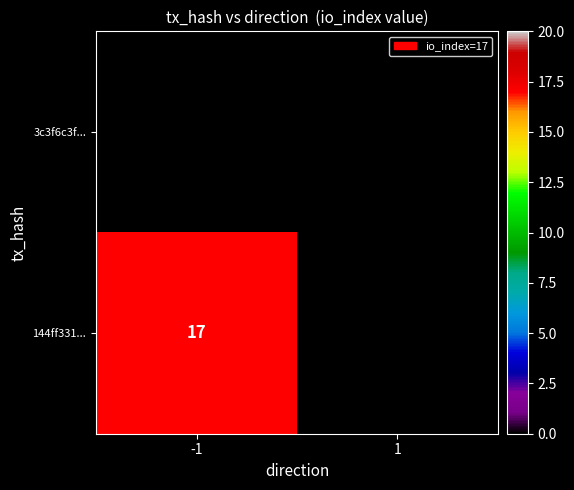

Which series has the widest spread of values?

144ff331...